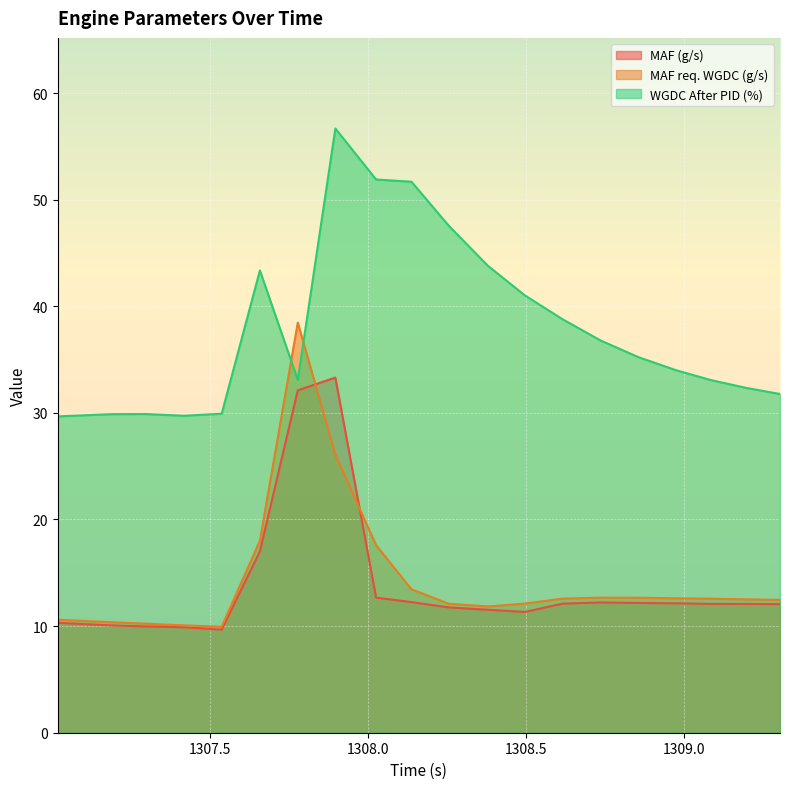

How many intersections are there between WGDC After PID (%) and MAF req. WGDC (g/s)?

2